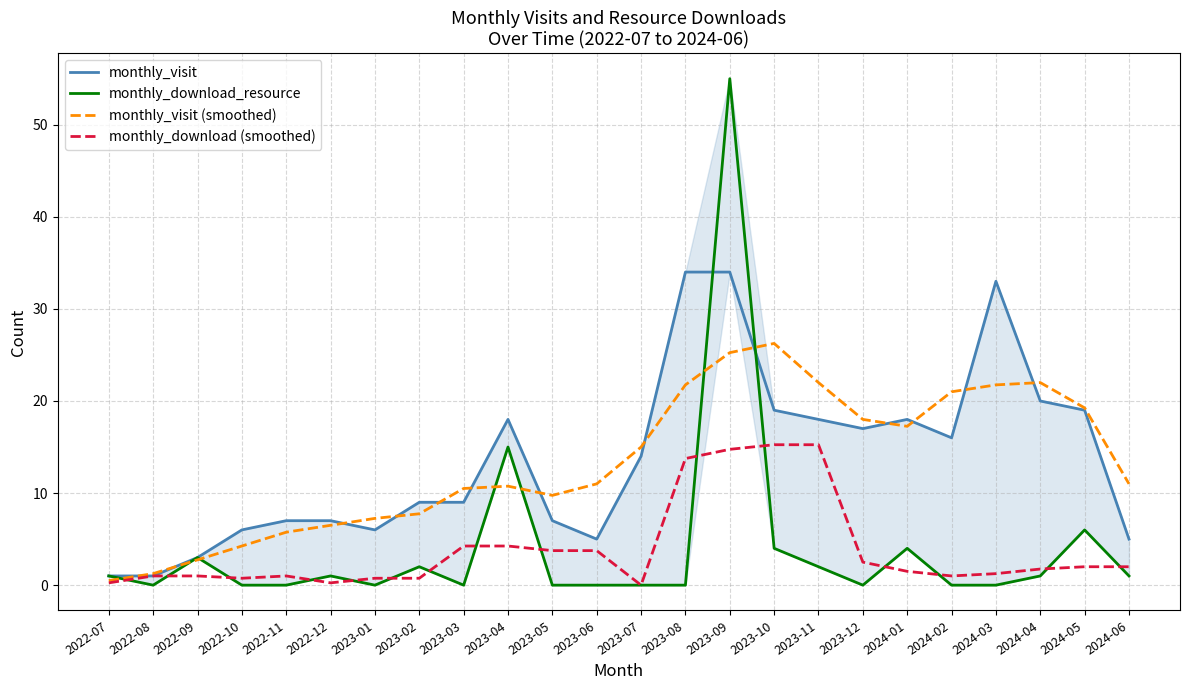

What is the greatest value displayed?

55.0